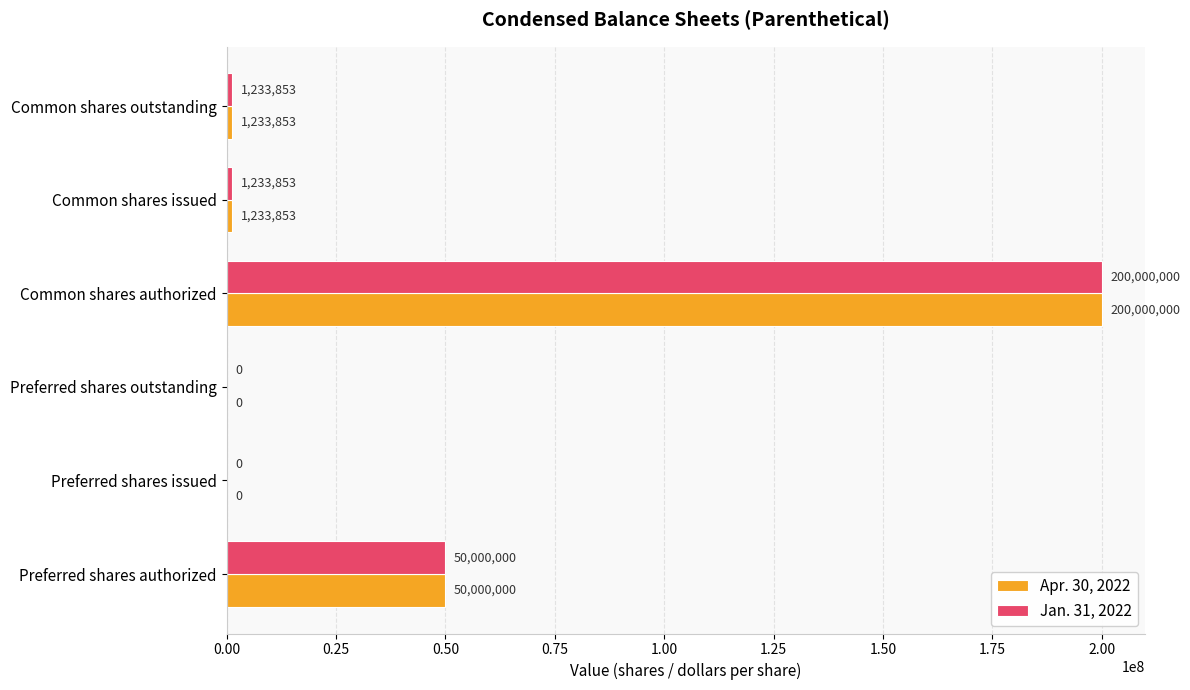

The value of Jan. 31, 2022 at Preferred shares issued is -112513476. True or false?

False